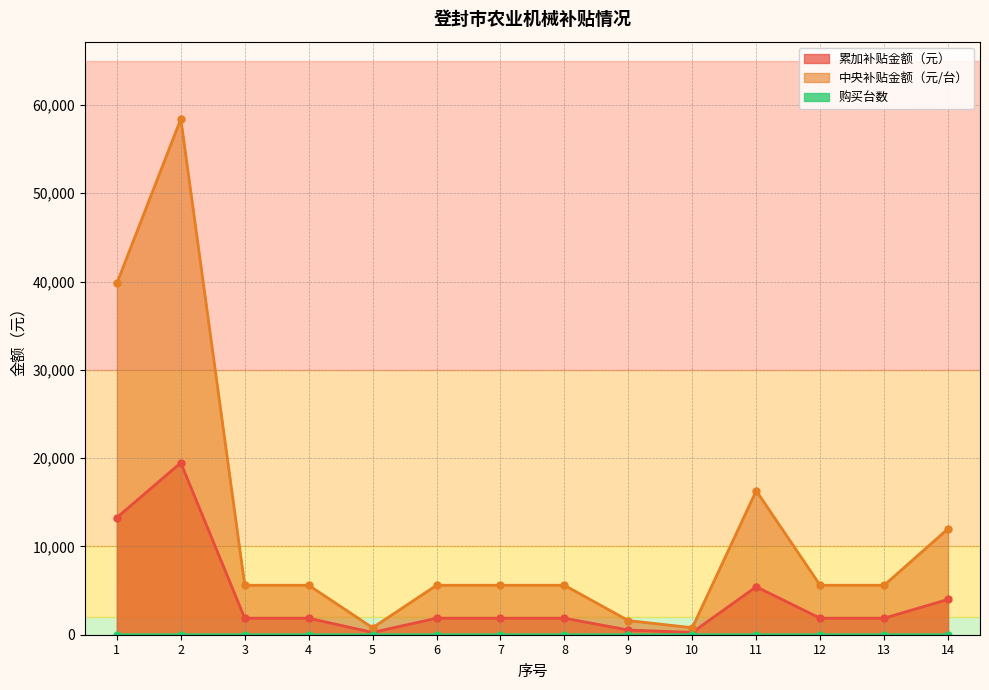

How many values in the 累加补贴金额（元） series exceed 1870?

4